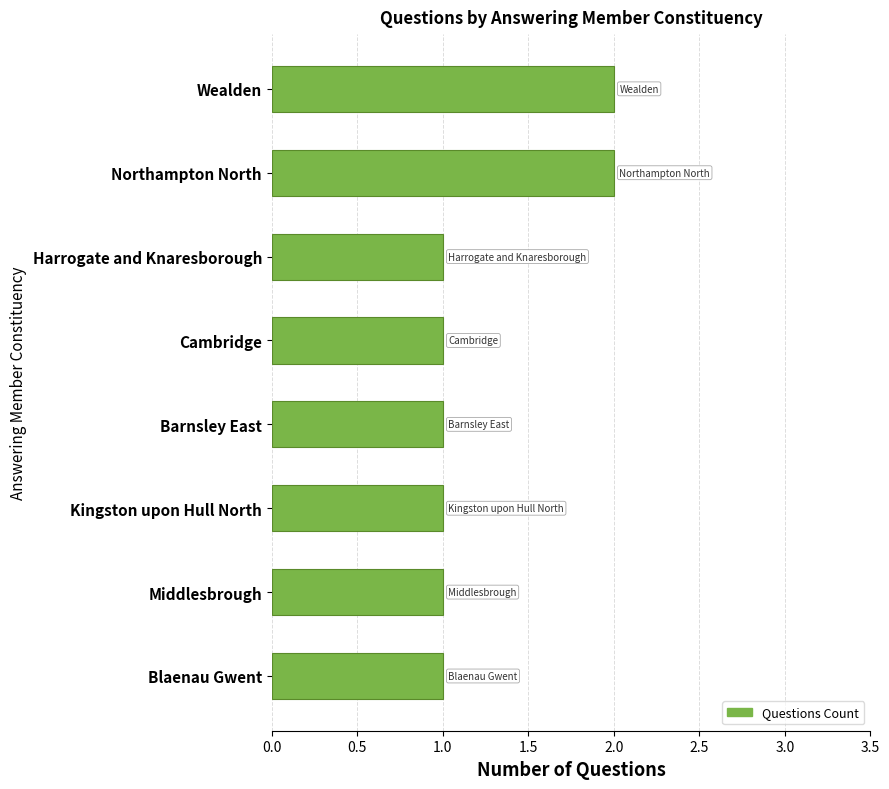

What is the difference between the second highest and minimum values?

1